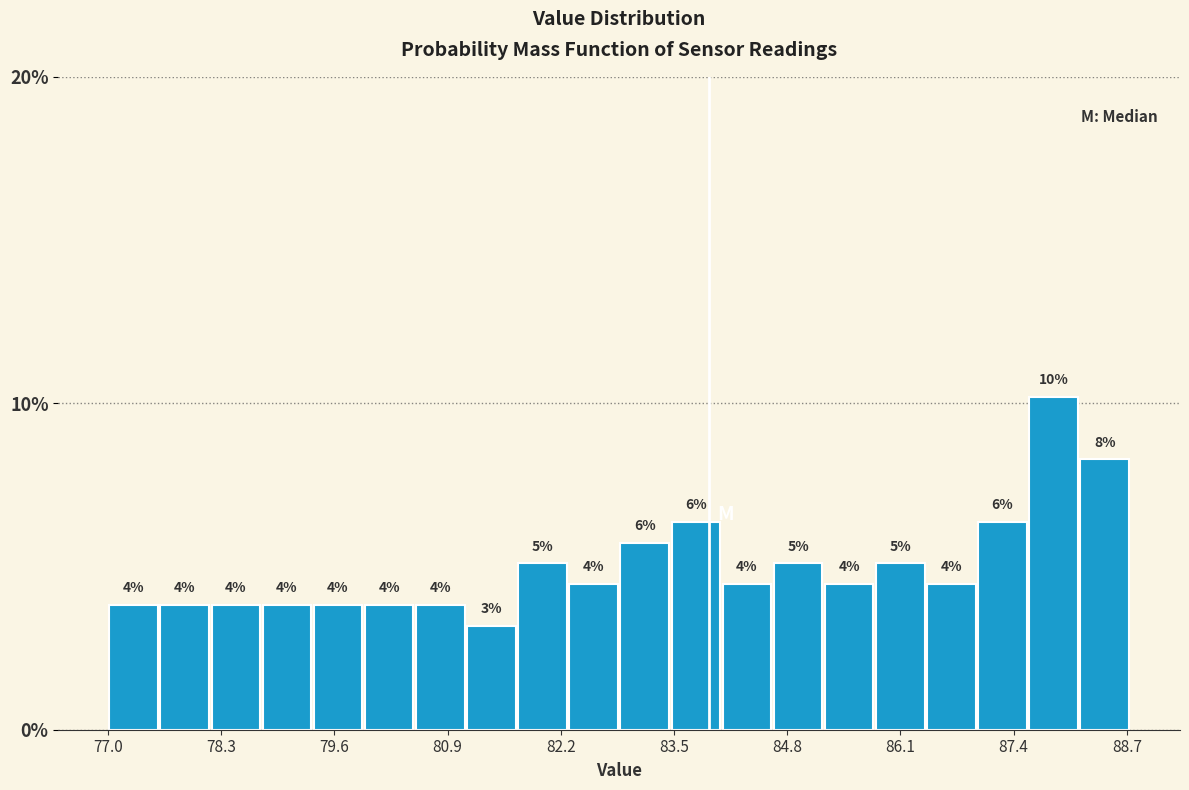

Around what value on the x-axis is the tallest bar? Give the approximate position of its centre, as read against the axis.

87.8